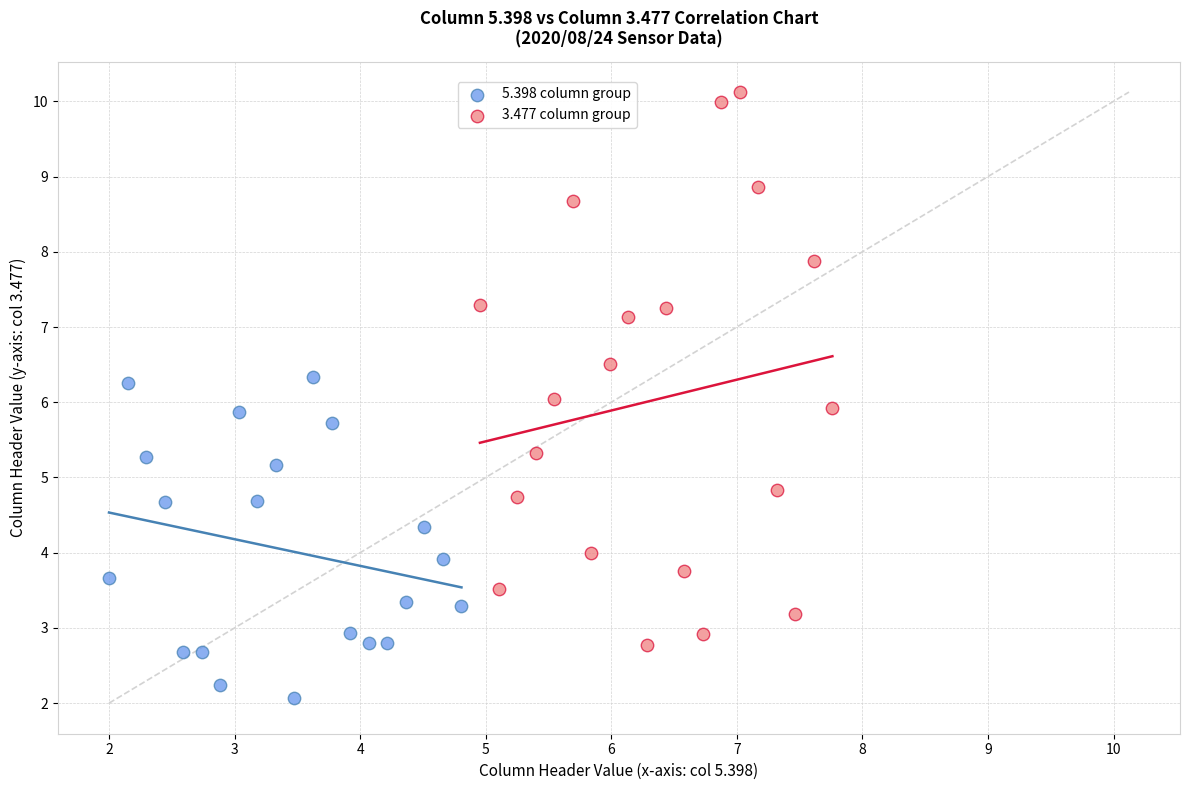

Which series contains the highest Y value?

3.477 column group